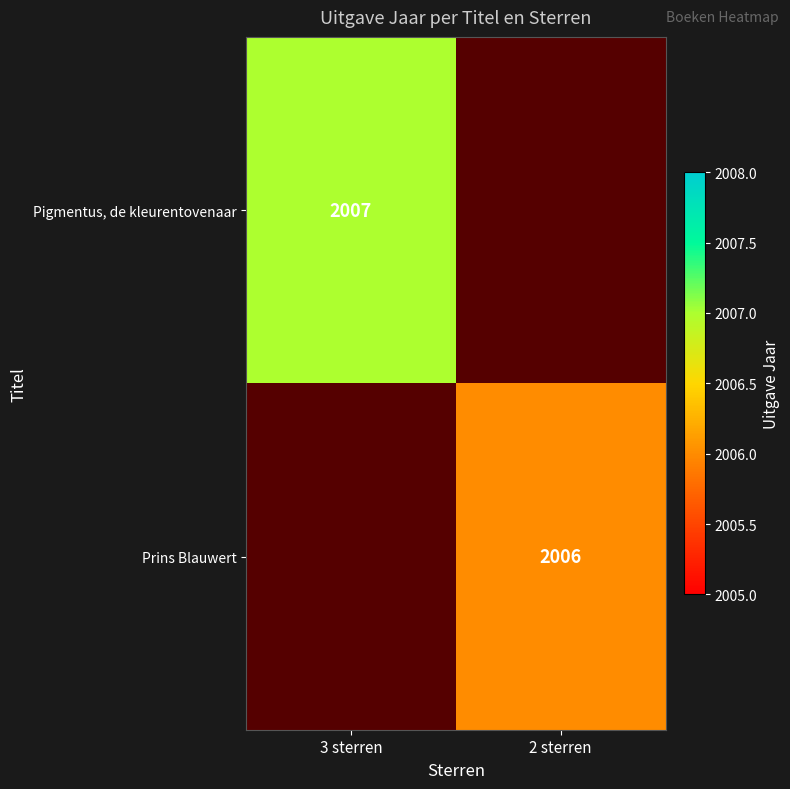

The Prins Blauwert series shows 926.7 at 2 sterren. True or false?

False